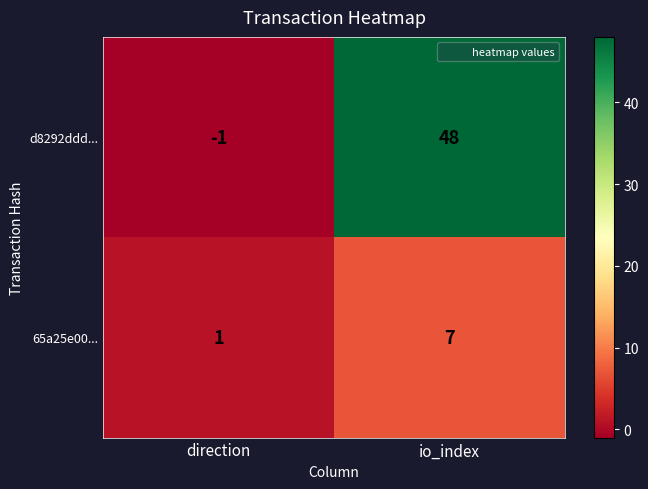

What value does the 65a25e00... series have at io_index?

7